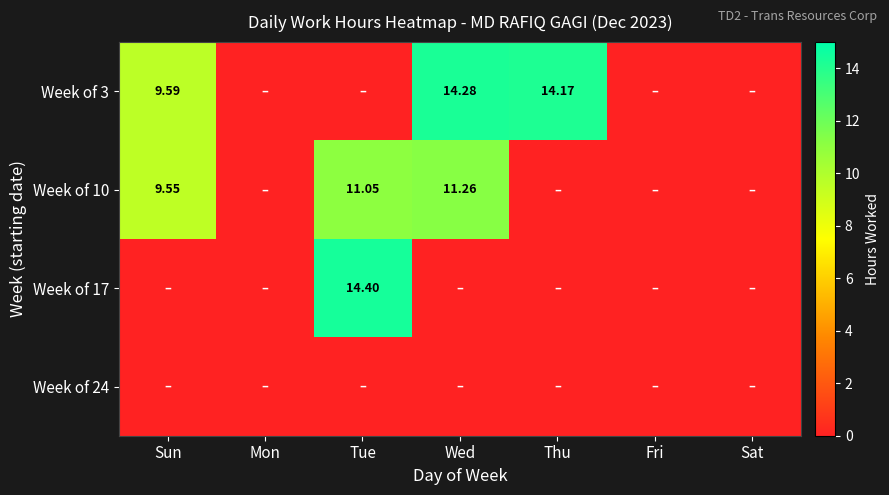

List the series in order of their peak value, highest first.

Week of 17, Week of 3, Week of 10, Week of 24